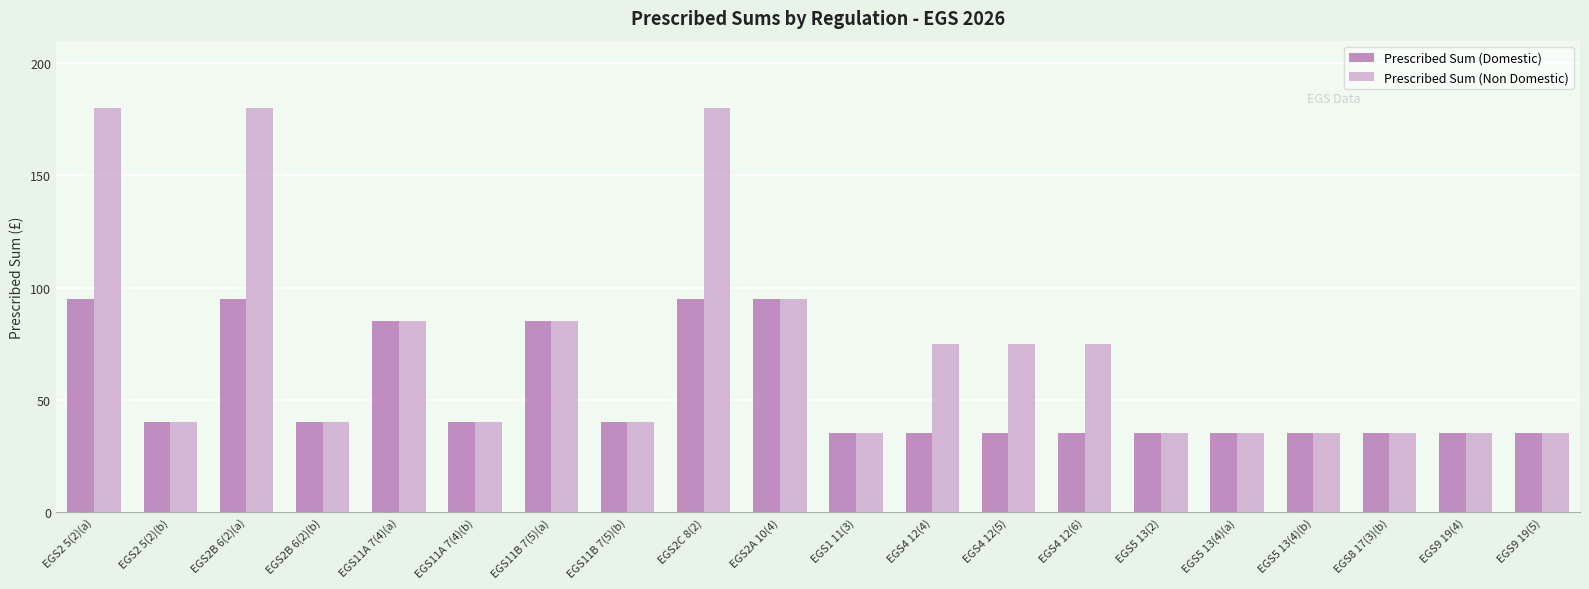

What is the sum of all Prescribed Sum (Domestic) values?

1060